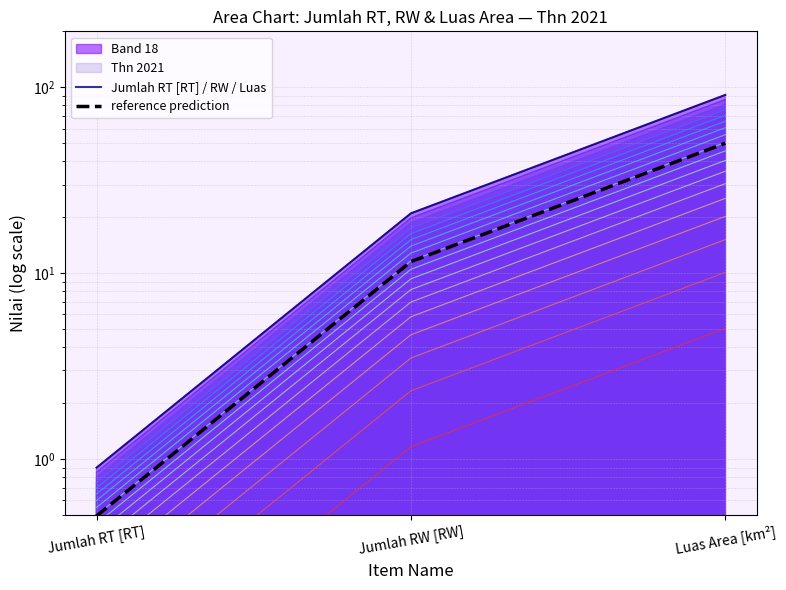

At how many categories does at least one series exceed 53?

1